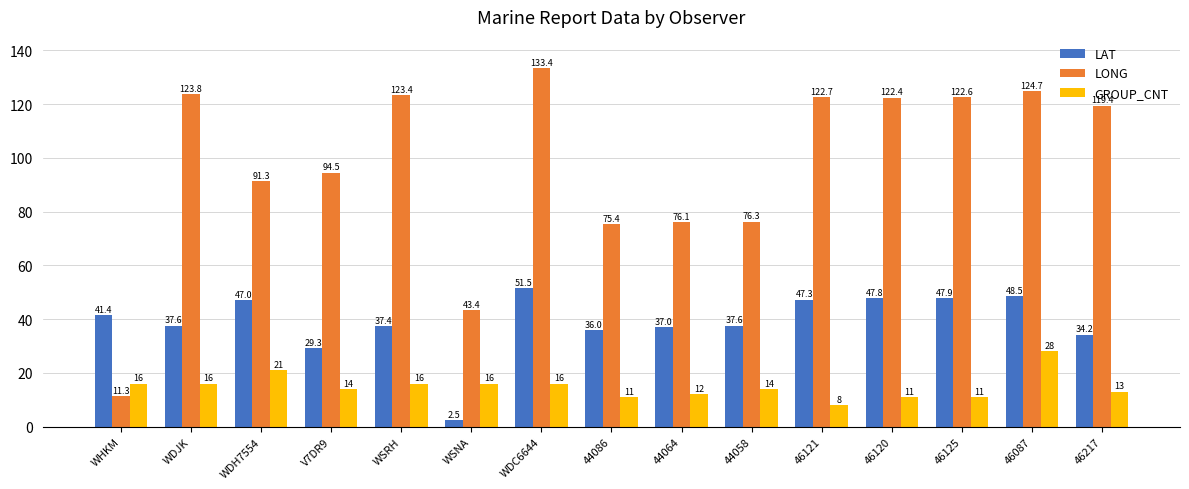

At which label does LAT reach its peak?

WDC6644